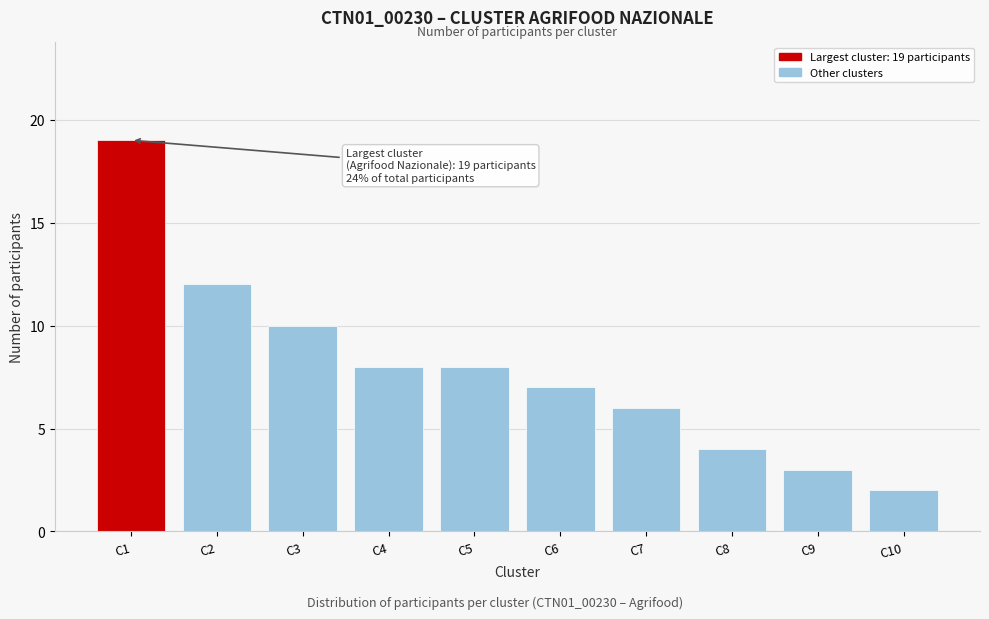

Reading left to right, extract all data points from this chart.

C1=19	C2=12	C3=10	C4=8	C5=8	C6=7	C7=6	C8=4	C9=3	C10=2